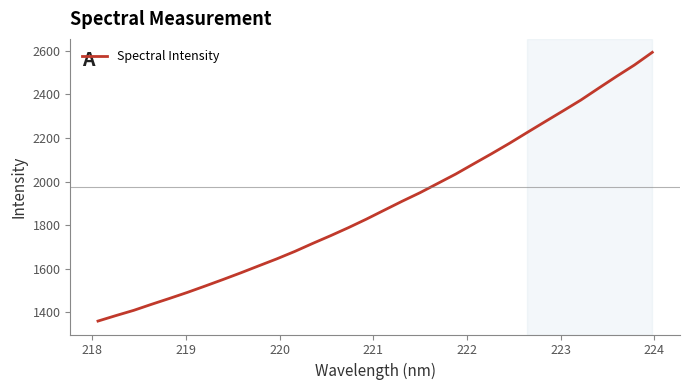

True or false: there are more than 1 points higher than both neighbors.

False